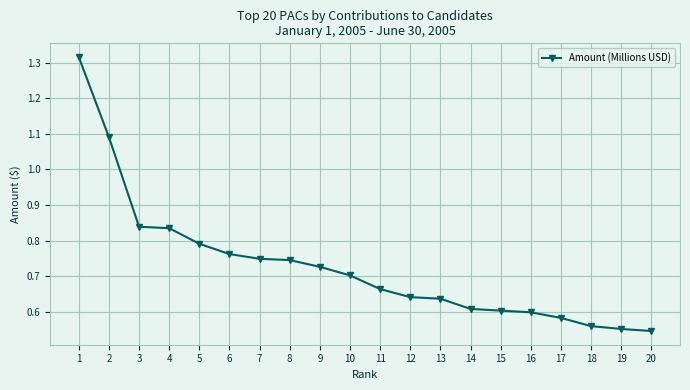

The value at 13 is 0.6. True or false?

True